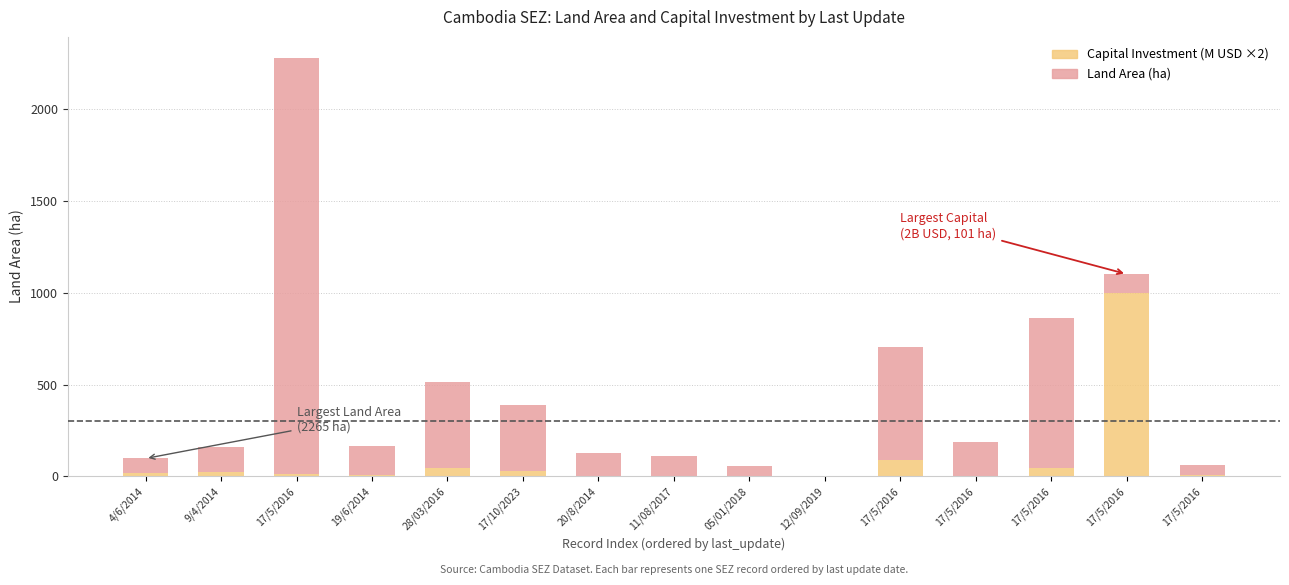

Does the chart contain stacked bars?

Yes